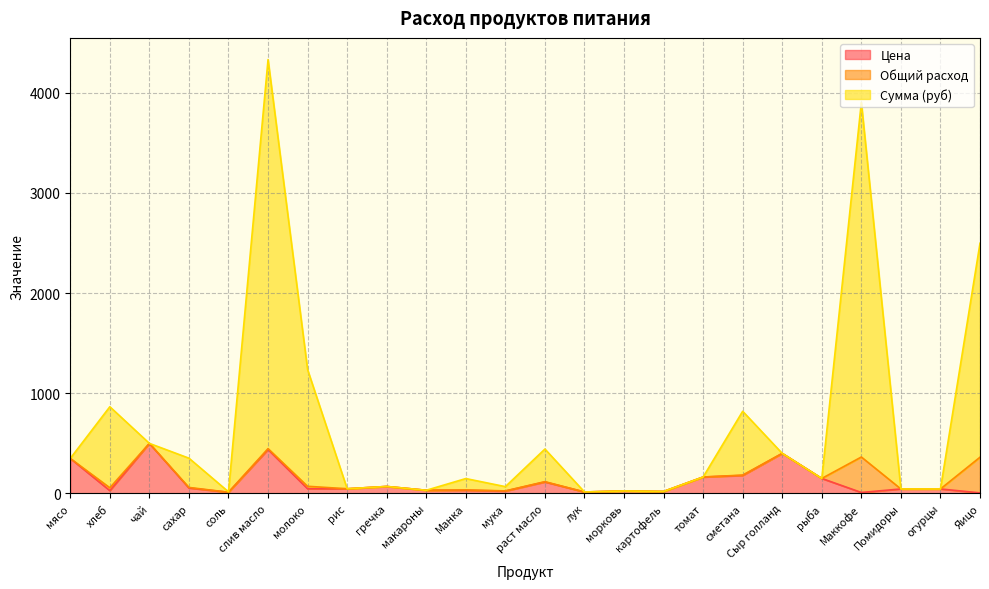

What value does the Сумма (руб) series have at сметана?

820.7